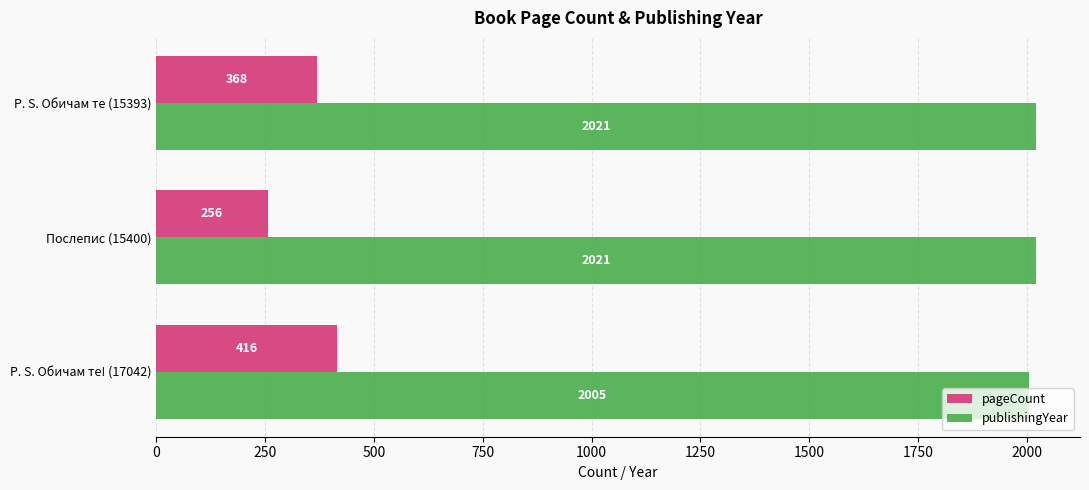

Which category has the lowest value in the publishingYear series?

P. S. Обичам те! (17042)